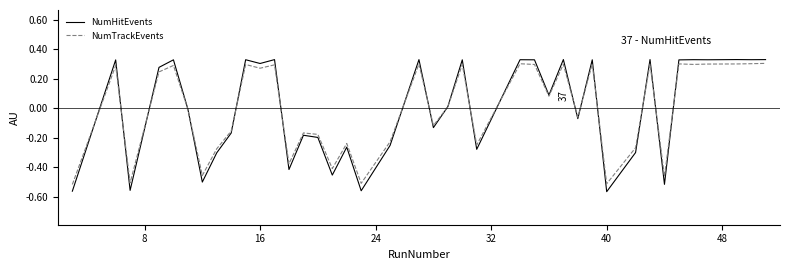

Which series has the largest range (max minus min)?

NumHitEvents